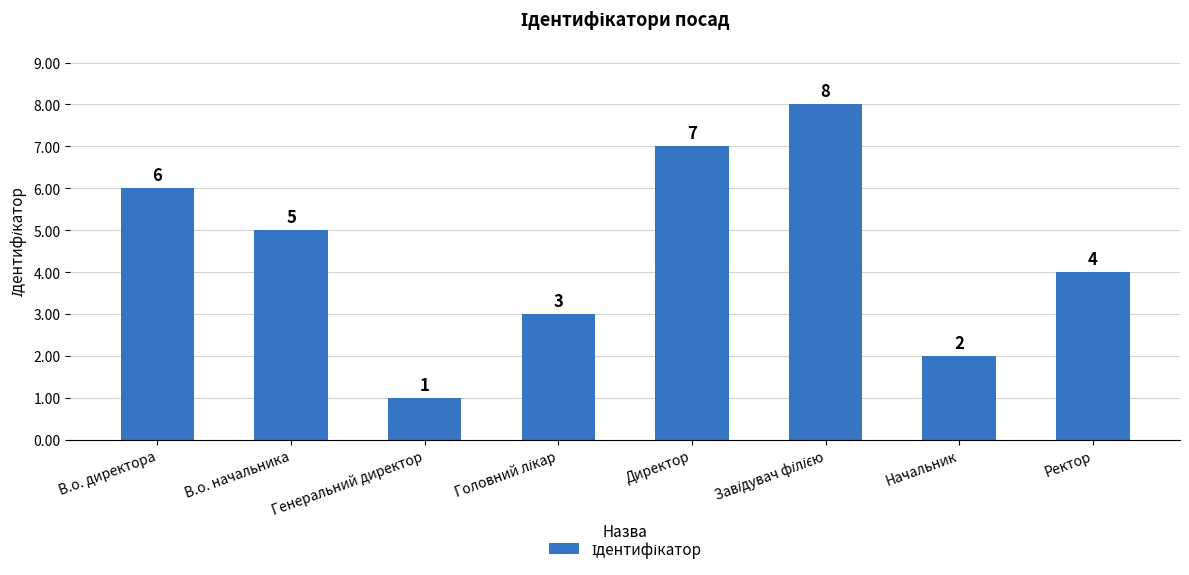

The chart shows a value of 6 at В.о. директора. True or false?

True